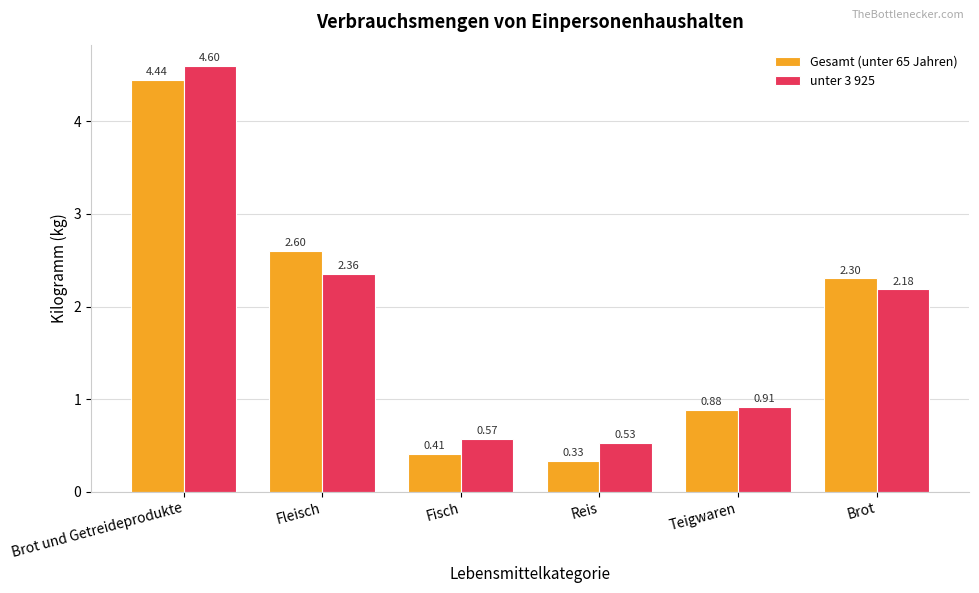

Between Brot und Getreideprodukte and Brot, which series saw the biggest shift?

unter 3 925